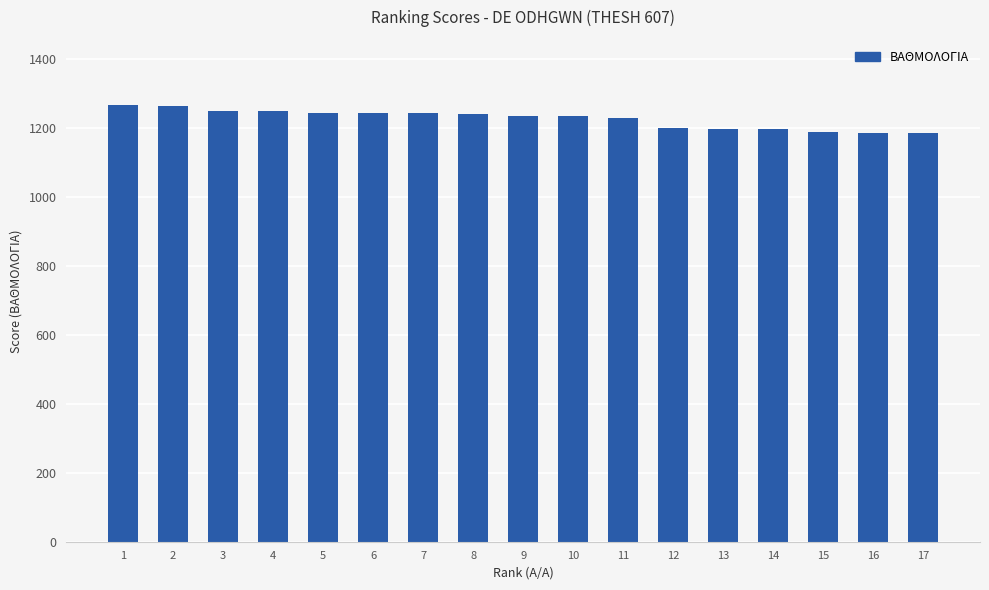

How many distinct data groups are displayed?

1